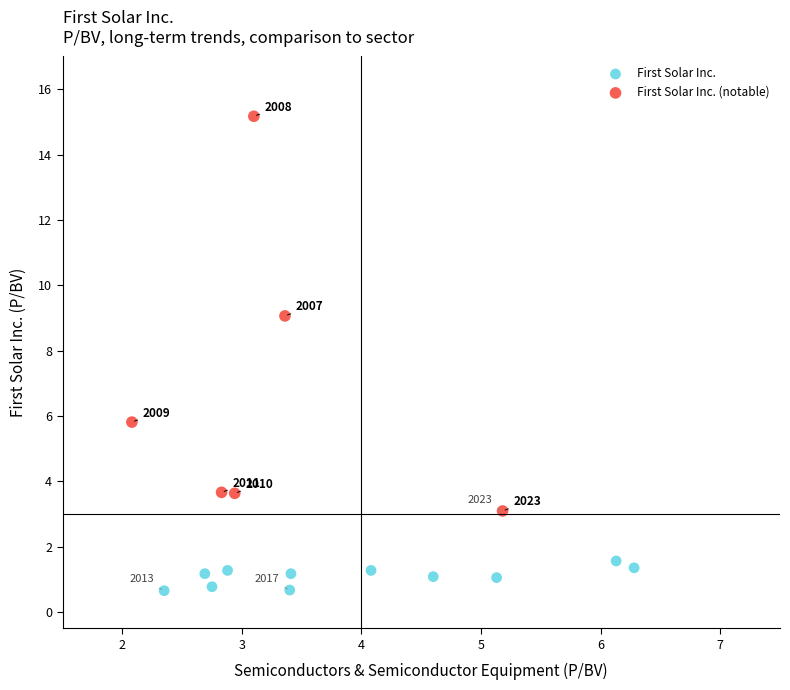

Which series contains the lowest Y value?

First Solar Inc.